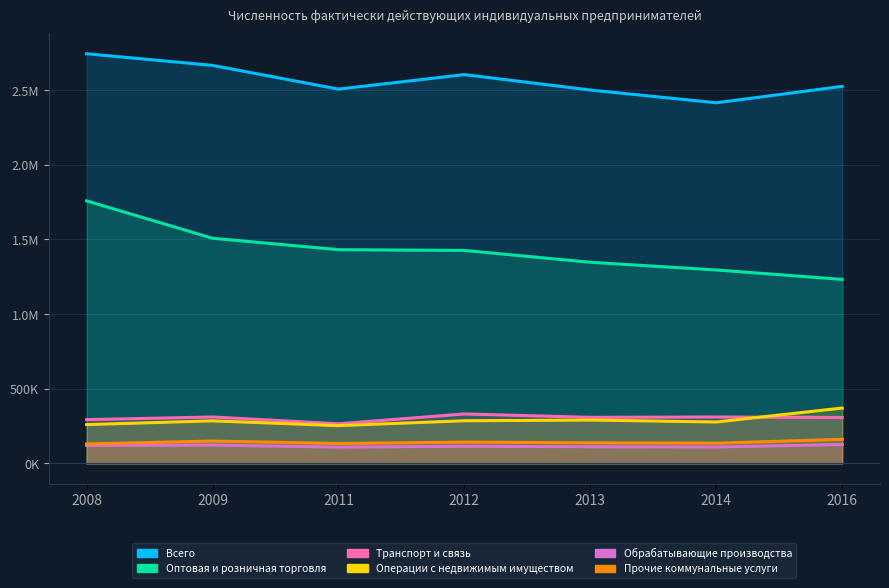

The Прочие коммунальные услуги series shows 97875.9 at 2012. True or false?

False